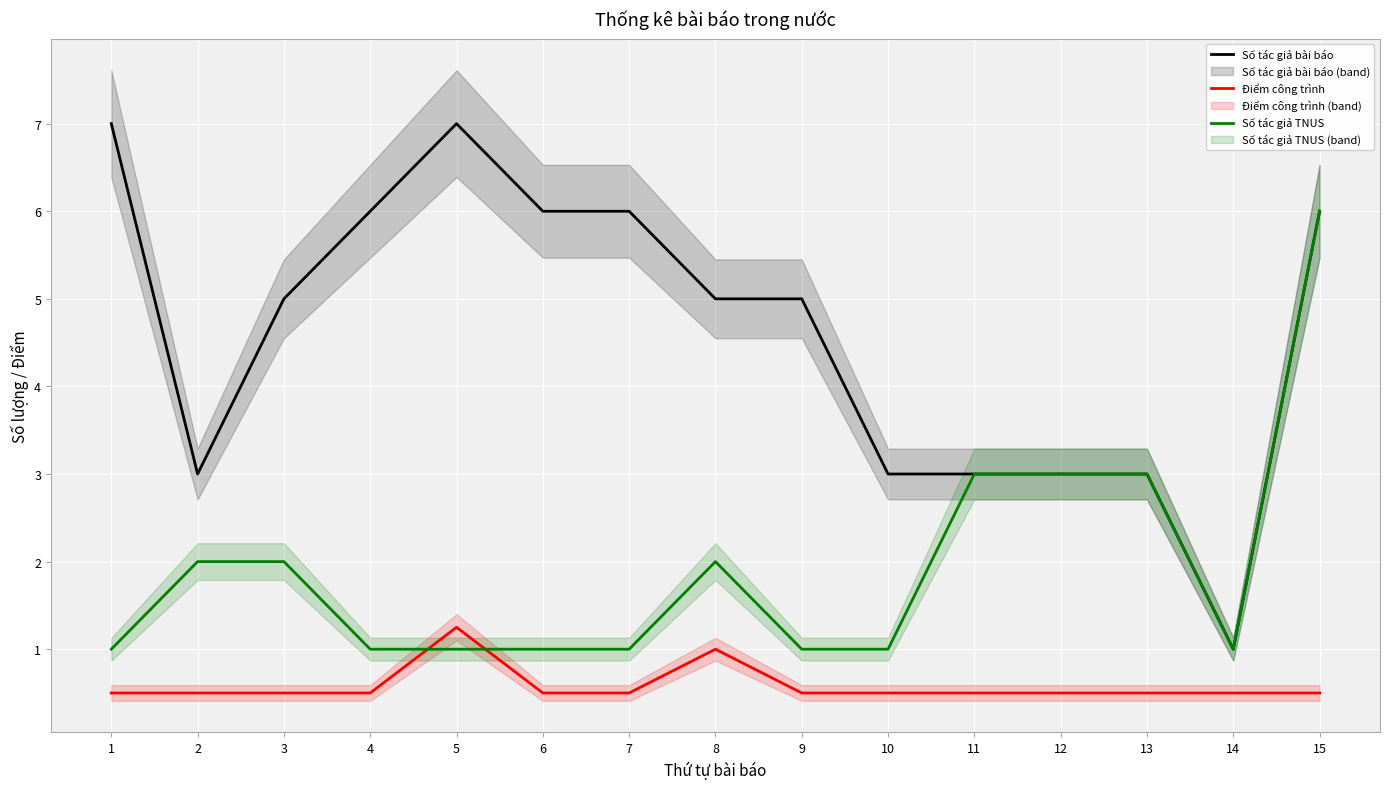

Count the number of data series in this chart.

3